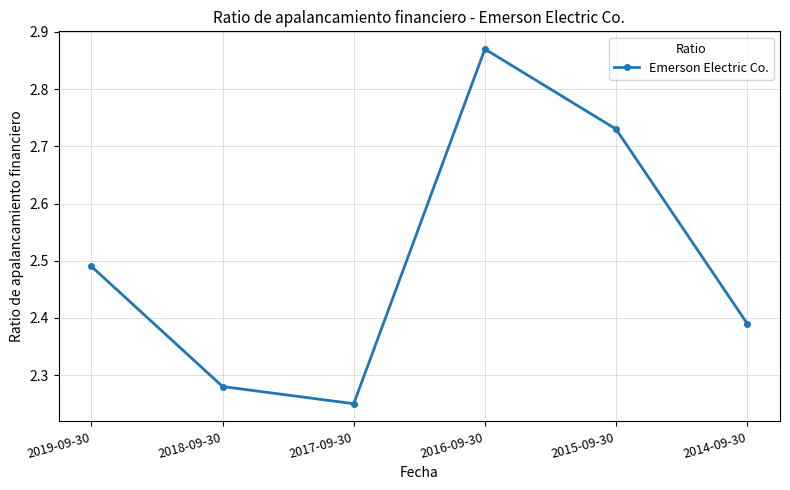

What is the change in value from 2017-09-30 to 2014-09-30?

+0.1